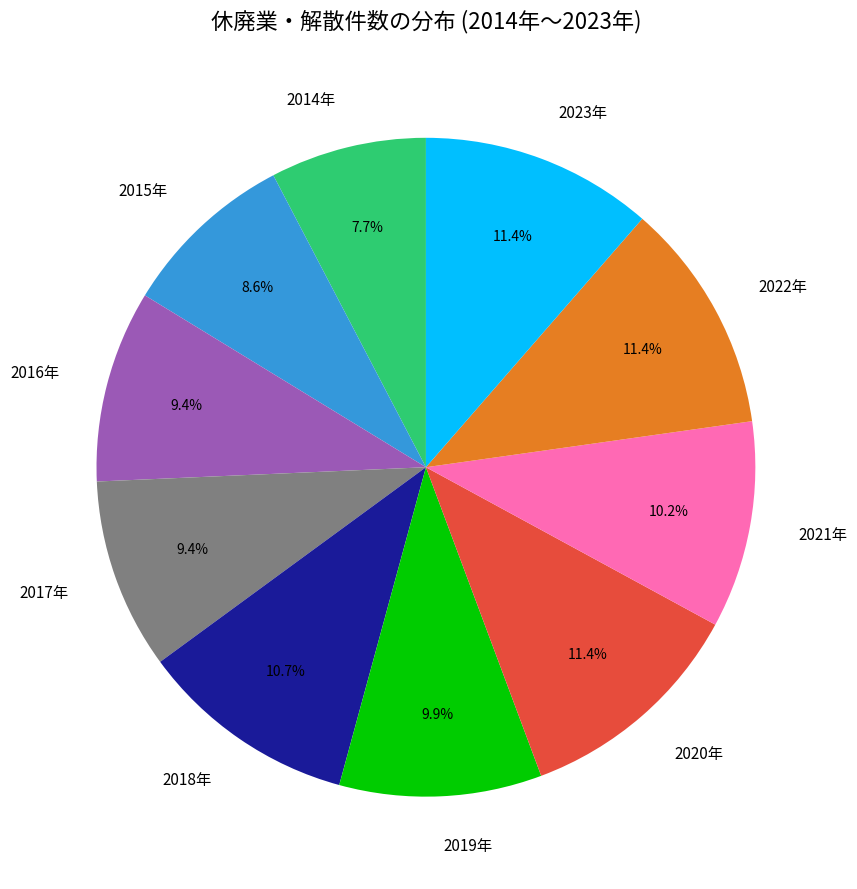

Does any single category account for the majority?

No